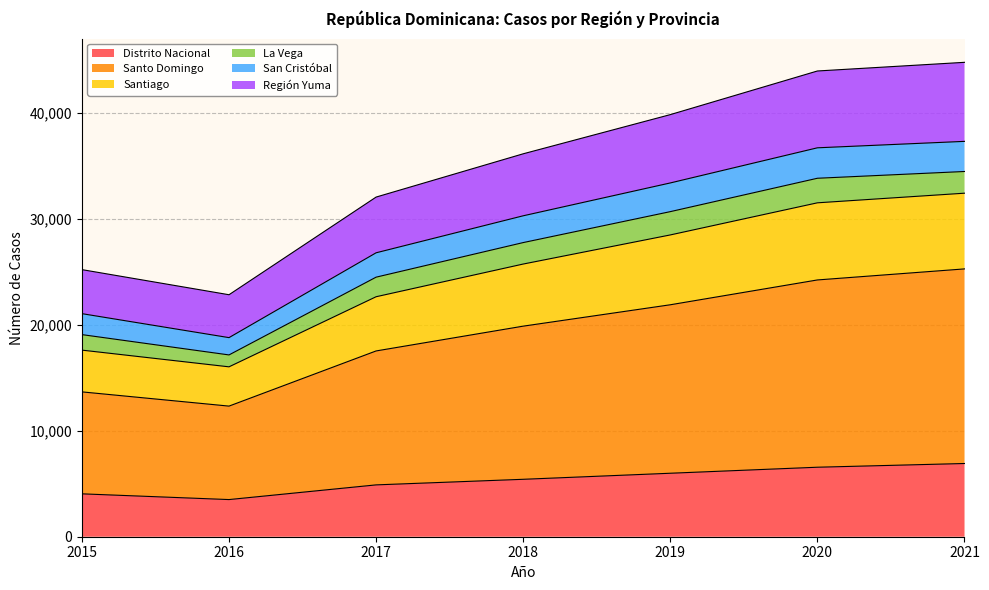

True or false: Santiago has a value of 54707 at 2019.

False